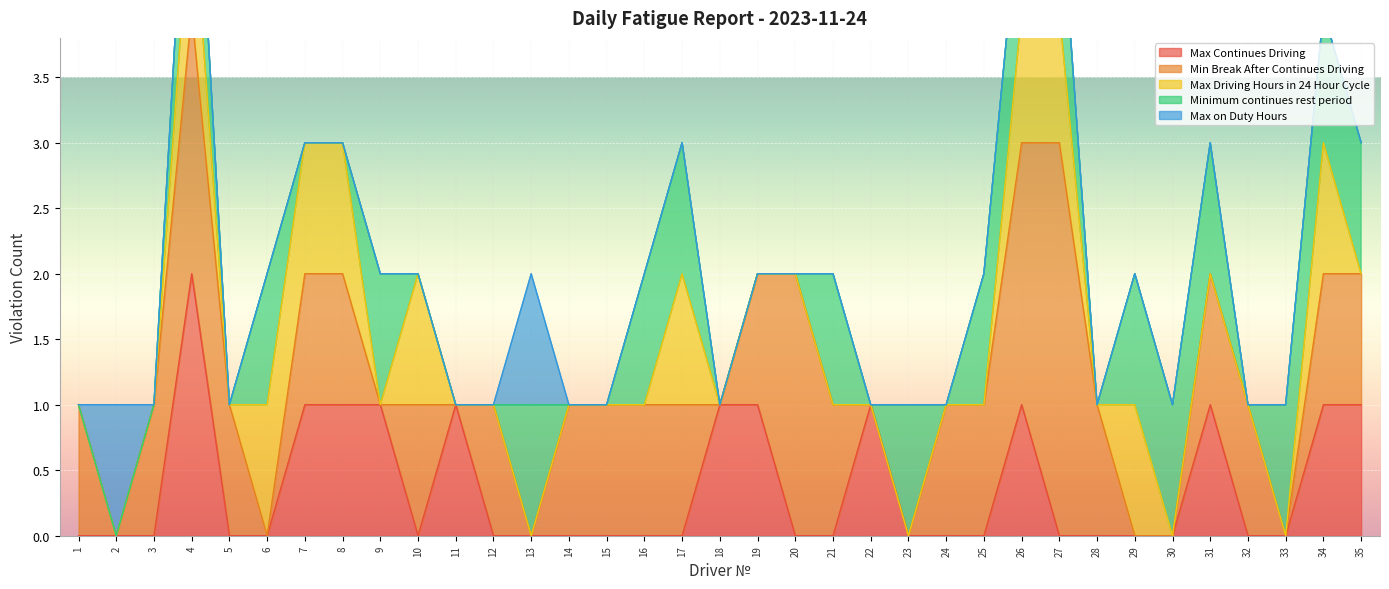

True or false: Max Continues Driving has a value of 0 at 32.

True